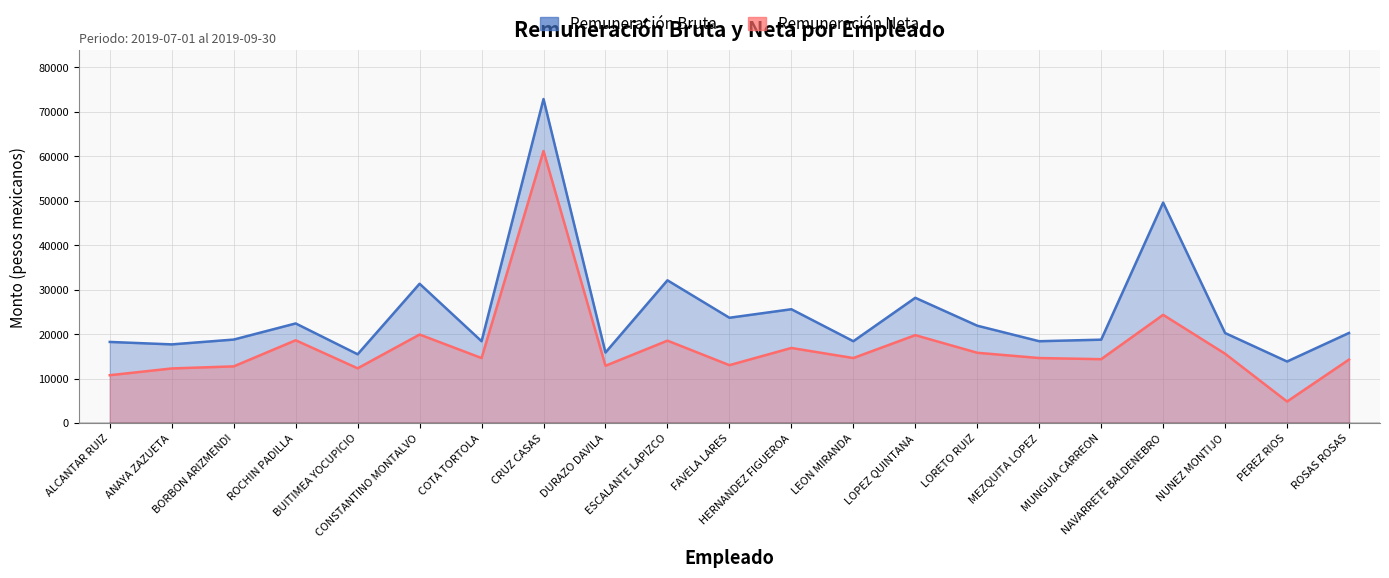

True or false: Remuneración Bruta and Remuneración Neta intersect in this chart.

False